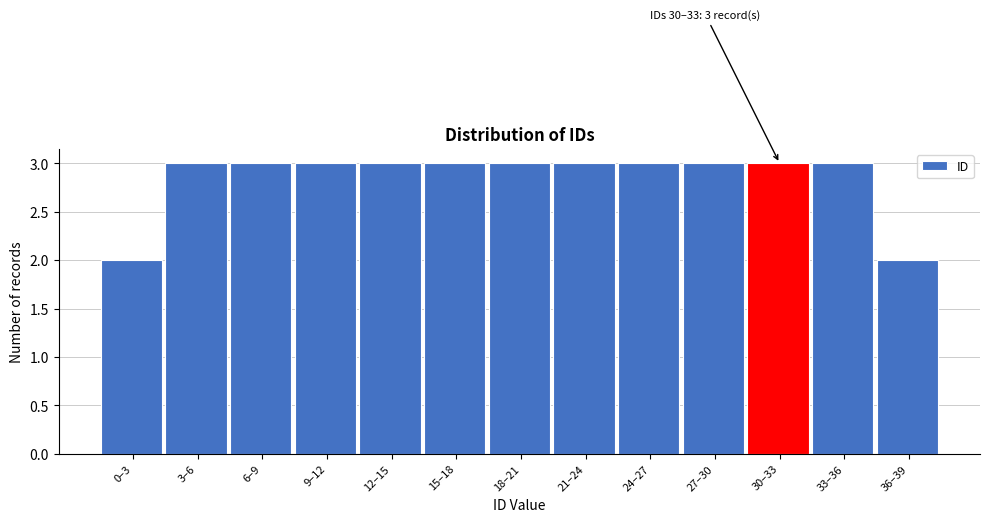

Reading left to right, transcribe all the data shown in this chart.

0–3=2	3–6=3	6–9=3	9–12=3	12–15=3	15–18=3	18–21=3	21–24=3	24–27=3	27–30=3	30–33=3	33–36=3	36–39=2